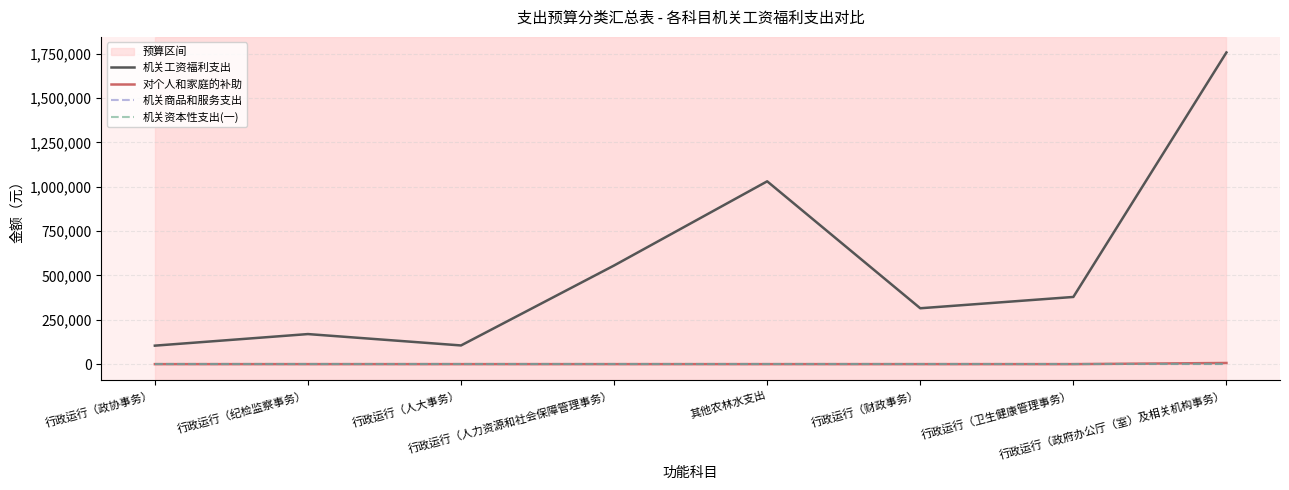

At which label does 对个人和家庭的补助 reach its minimum?

行政运行（政协事务）